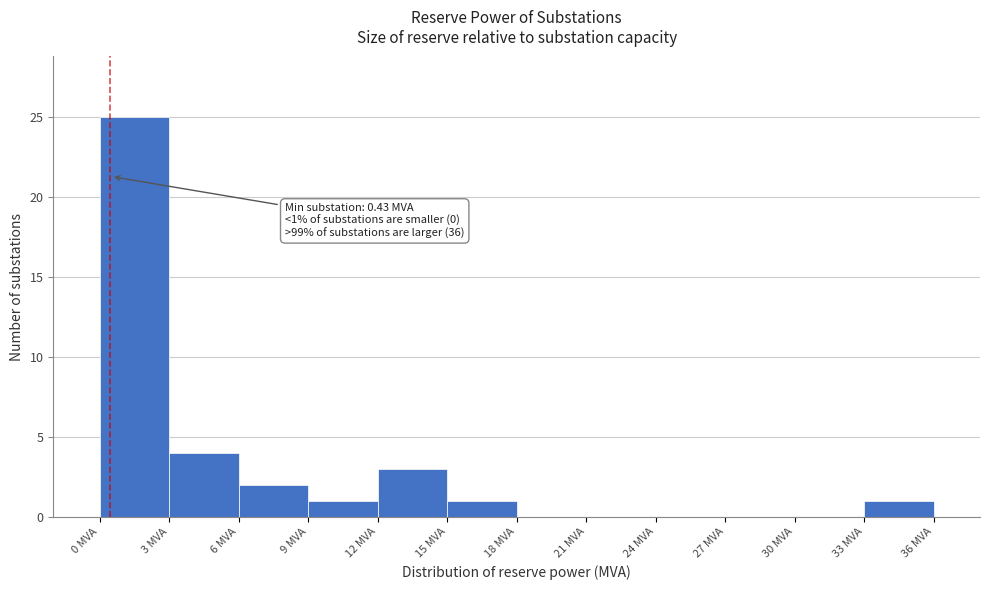

Around what value on the x-axis is the tallest bar? Give the approximate position of its centre, as read against the axis.

1.5